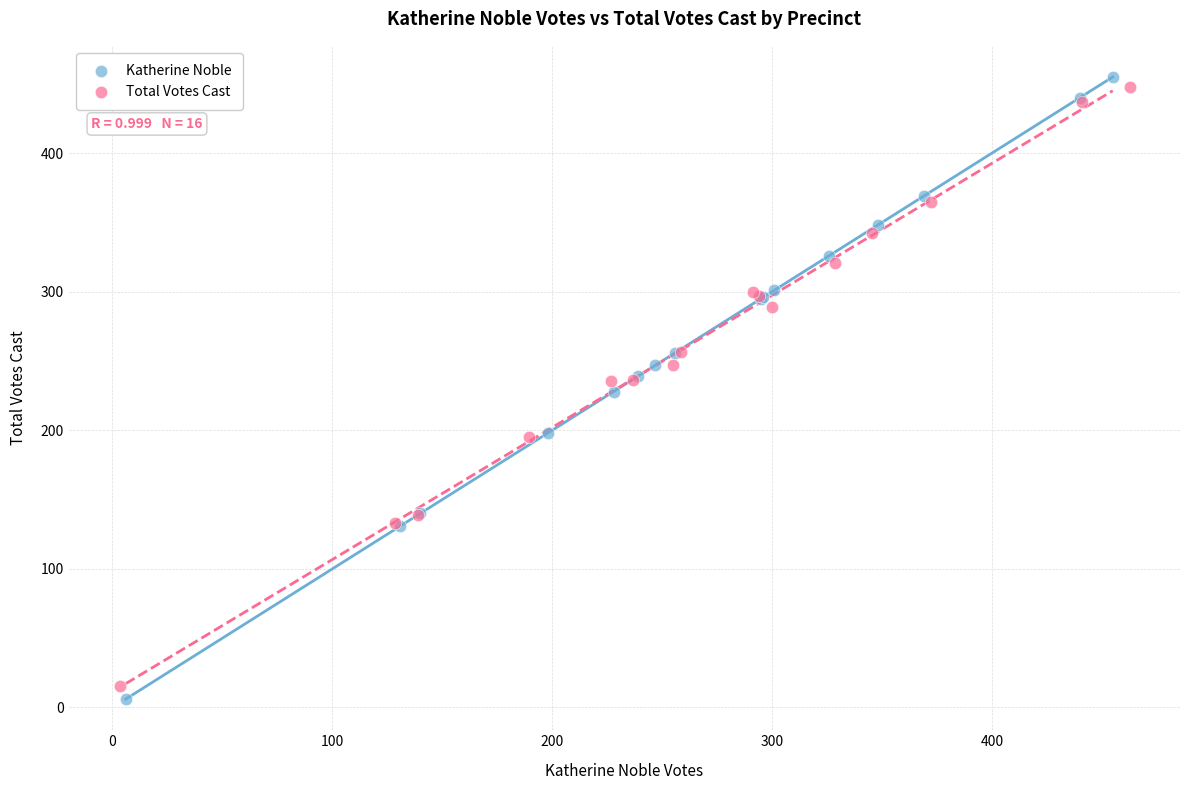

Which series contains the highest Y value?

Katherine Noble